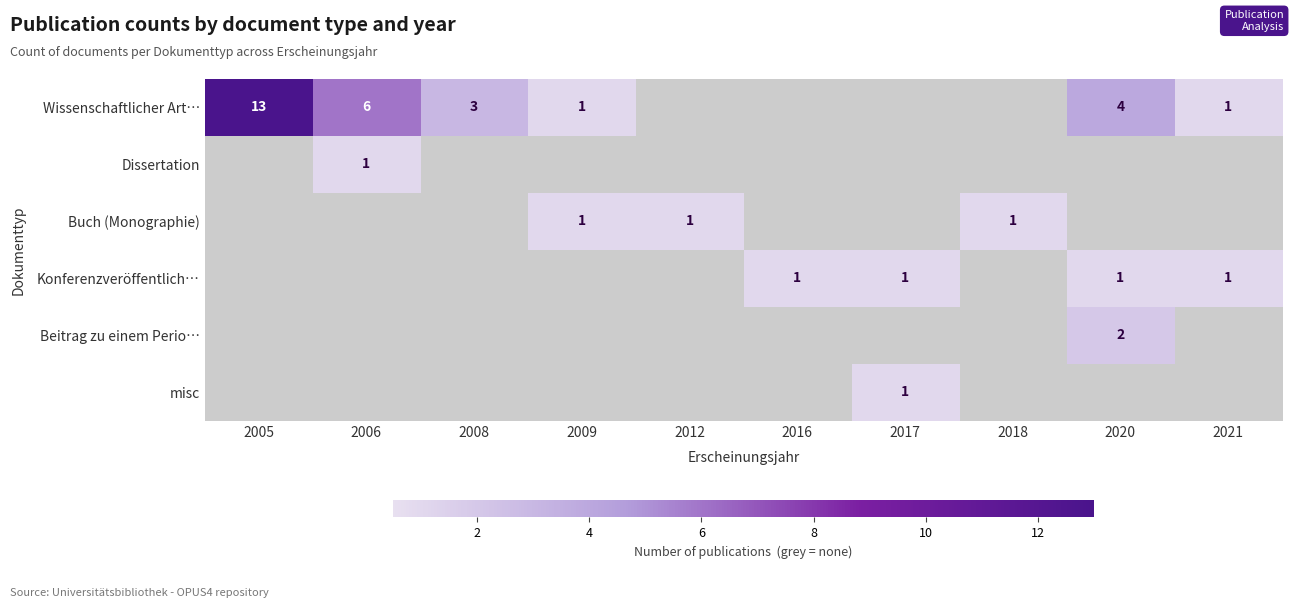

What is the difference between the Wissenschaftlicher Art… values at 2005 and 2020?

9